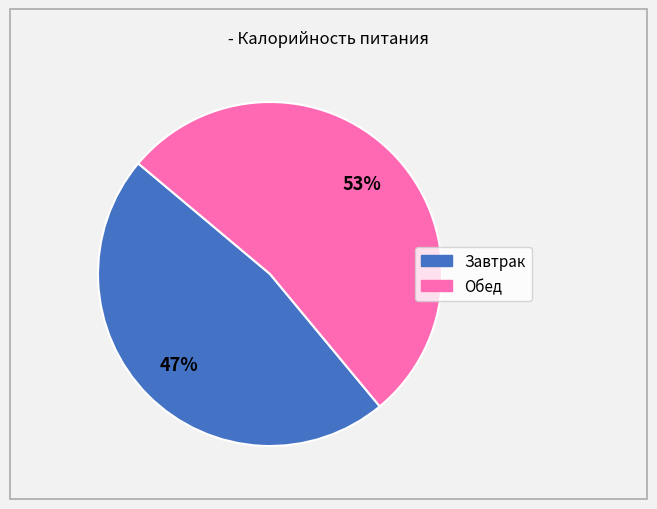

Which has a higher value, Завтрак or Обед?

Обед